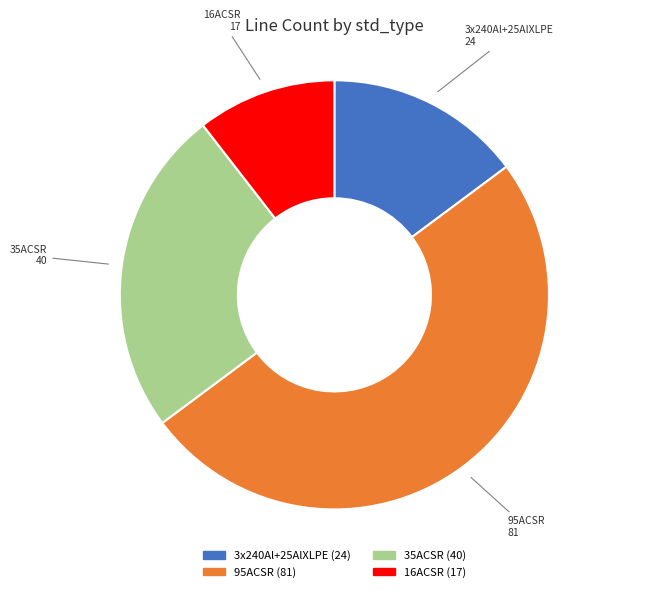

Count the number of slices in the pie.

4